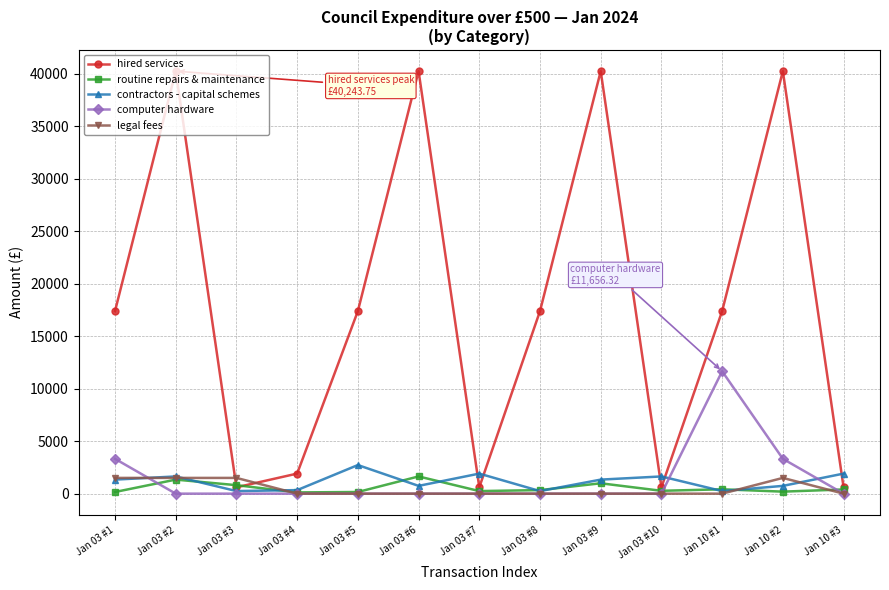

Where do legal fees and hired services first cross each other?

Jan 03 #2 and Jan 03 #3